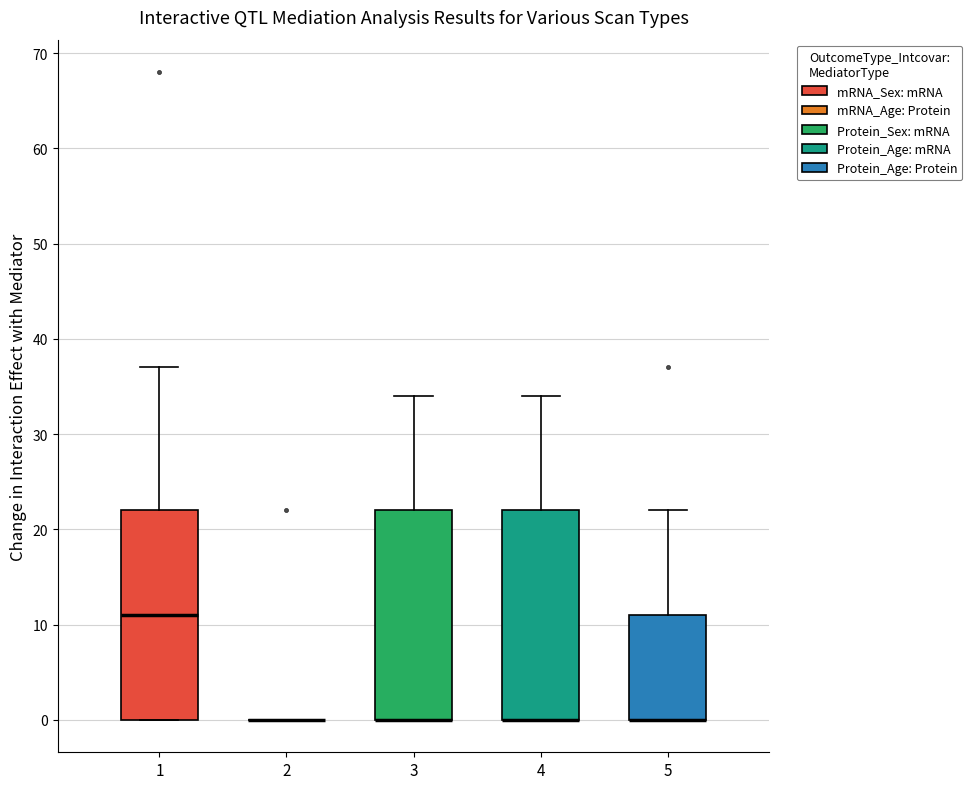

Where is the upper edge of the box at x = 5 on the y-axis? The values are not printed on the chart, so give them approximately, as read against the axis.

11